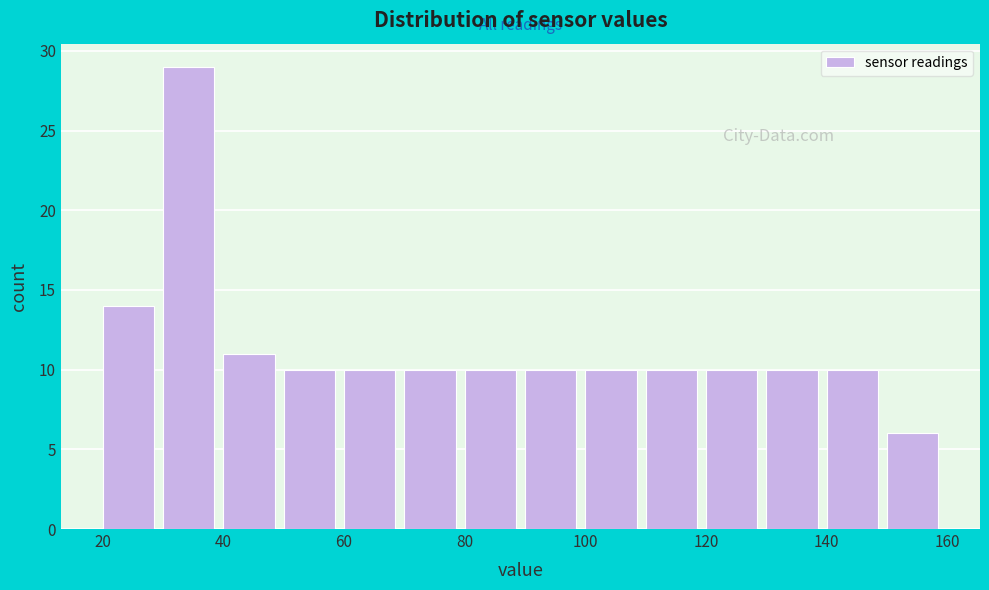

Over which range of the x-axis is the bar tallest?

30 to 40